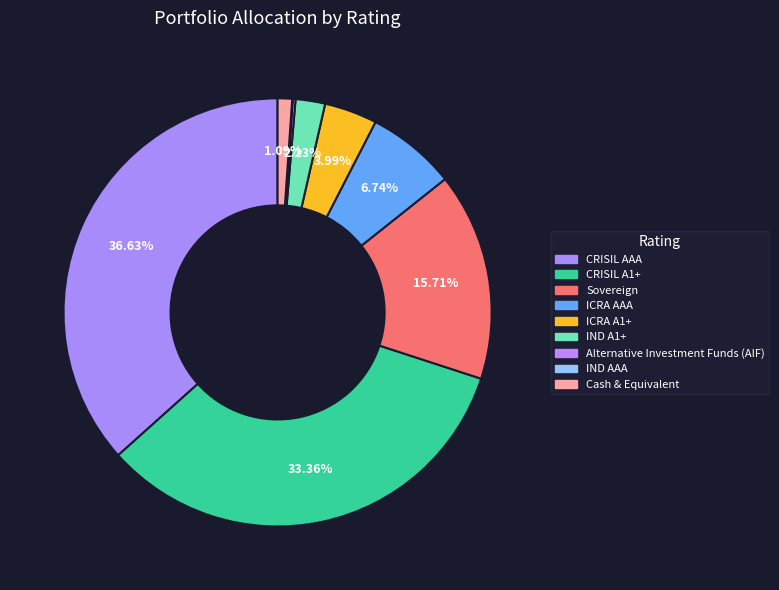

Count the number of slices in the pie.

9